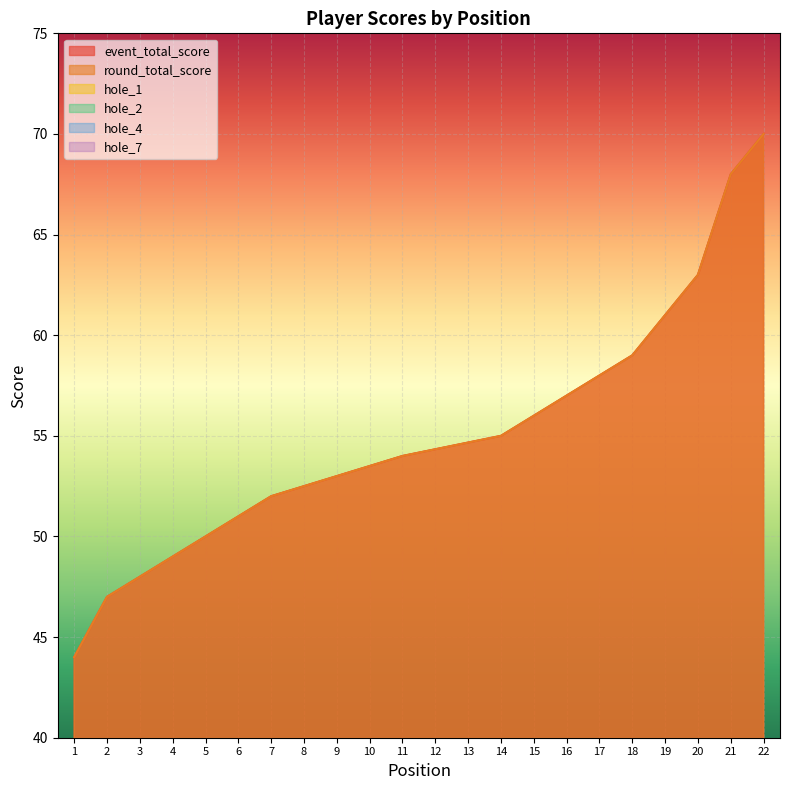

Where does the event_total_score series first go above 54?

14